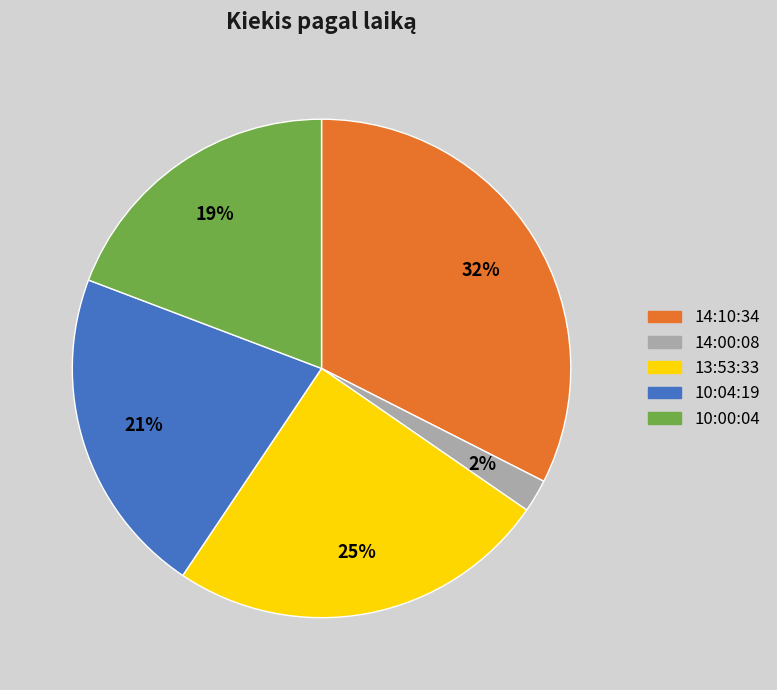

What percentage is the 10:04:19 slice, to the nearest percent?

21%